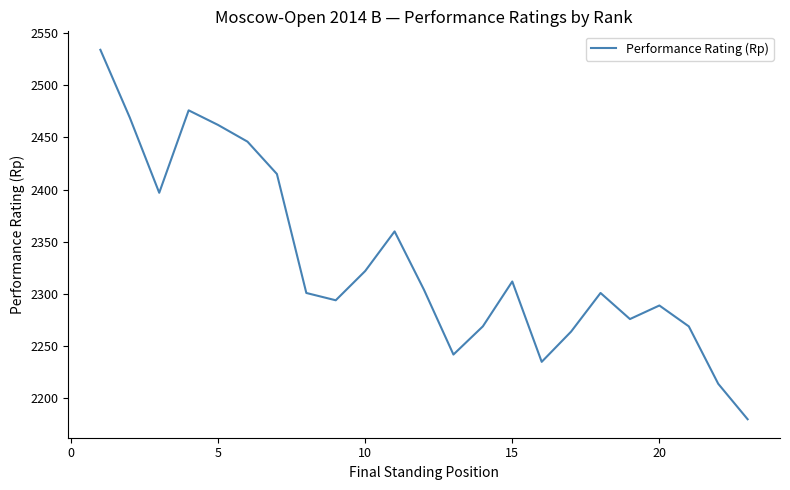

What is the difference between the maximum and minimum values?

354